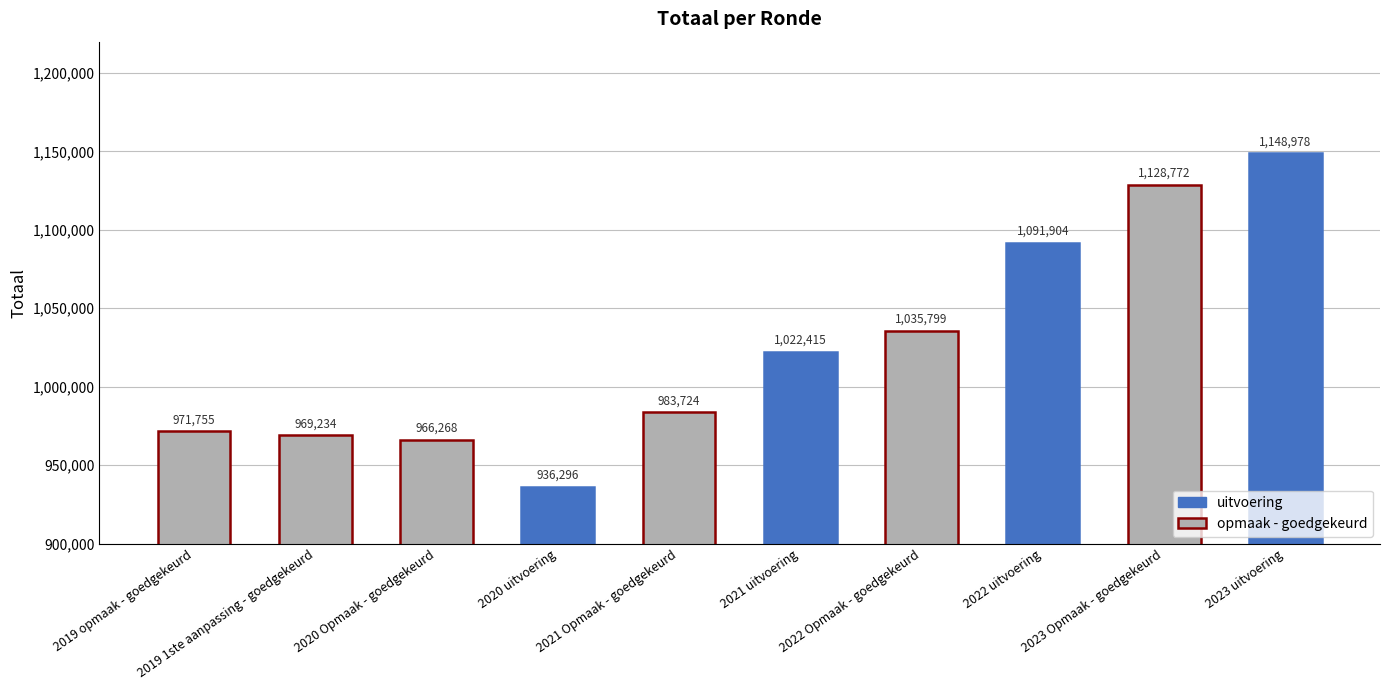

What is the value of the 6th bar from the left?

1022415